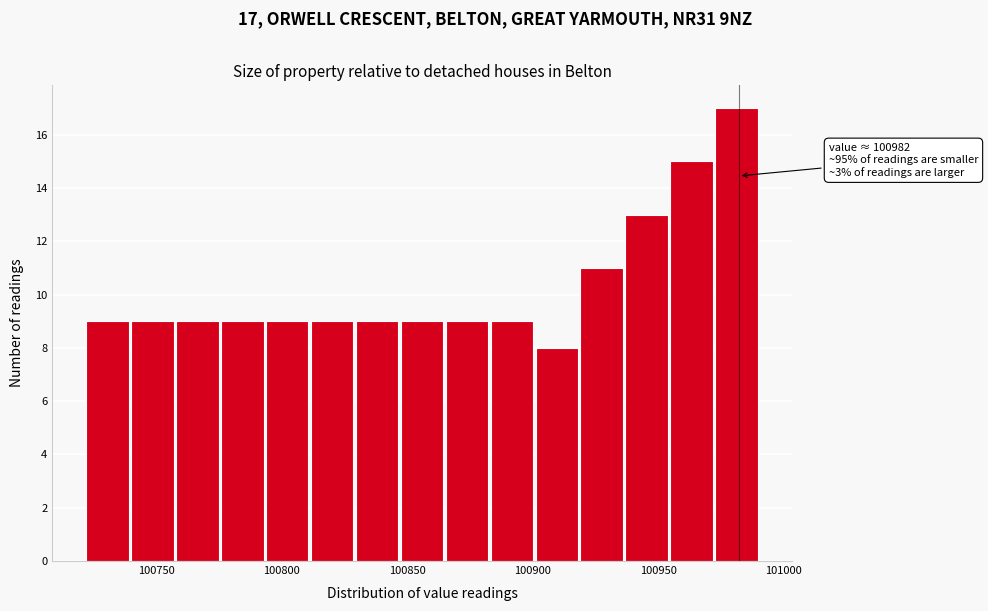

Around what value on the x-axis is the tallest bar? Give the approximate position of its centre, as read against the axis.

100980